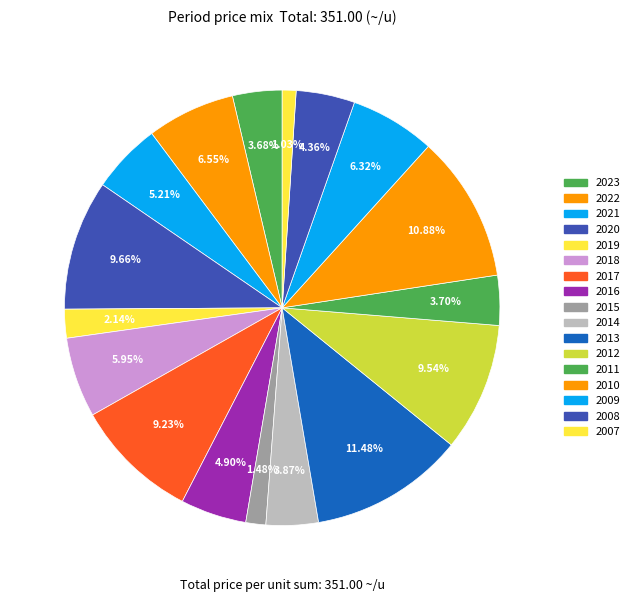

How many segments does this pie chart have?

17